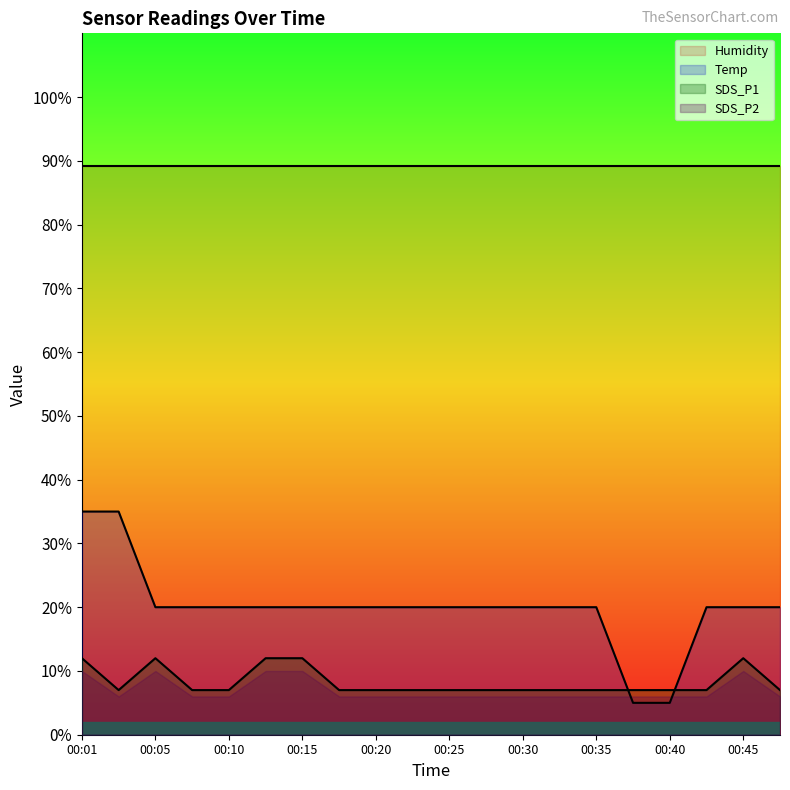

At which category is the sum across all series the highest?

00:01